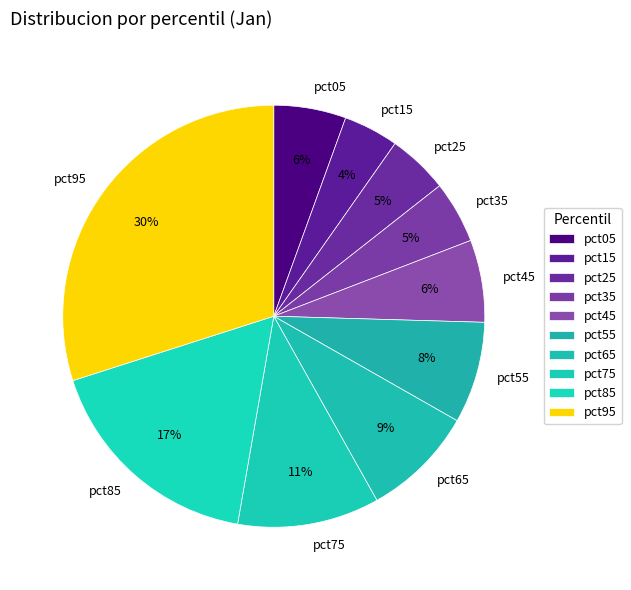

Which category has the biggest portion of the pie?

pct95